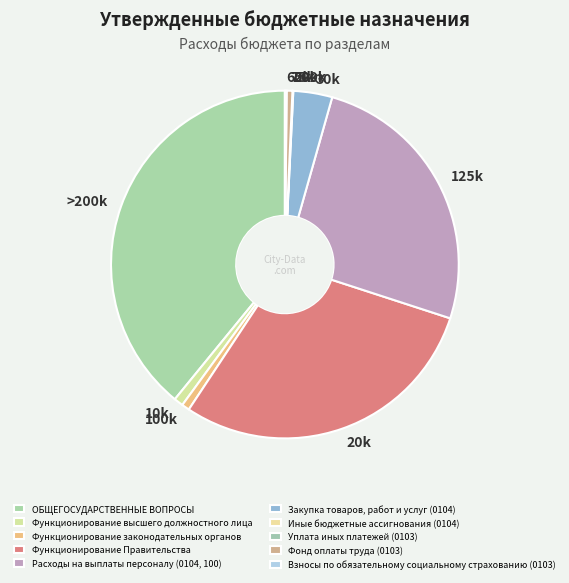

Is Иные бюджетные ассигнования (0104) the majority of the pie?

No